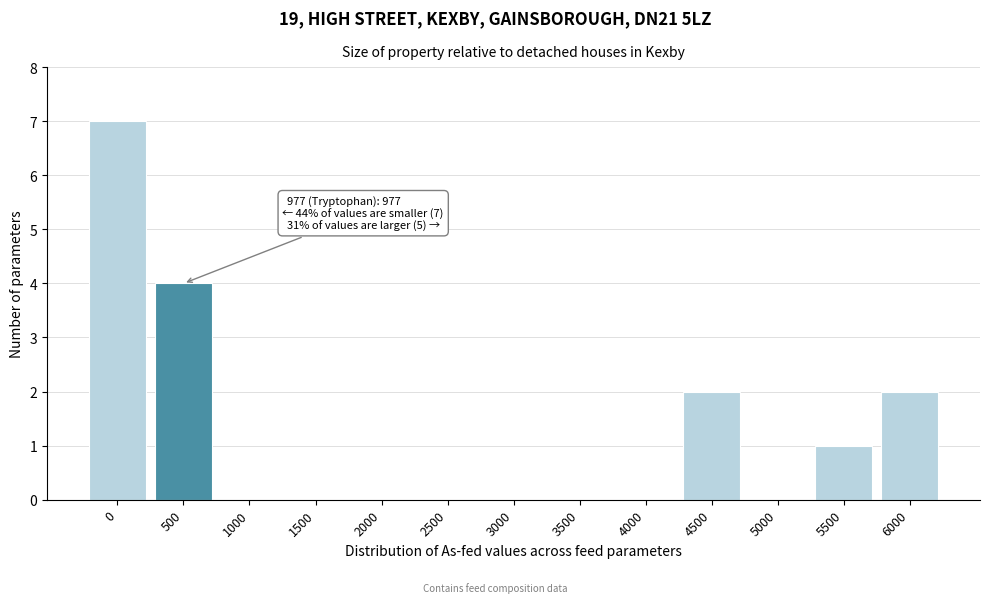

Reading right to left, what are all the values shown in this chart?

6000=2	5500=1	5000=0	4500=2	4000=0	3500=0	3000=0	2500=0	2000=0	1500=0	1000=0	500=4	0=7